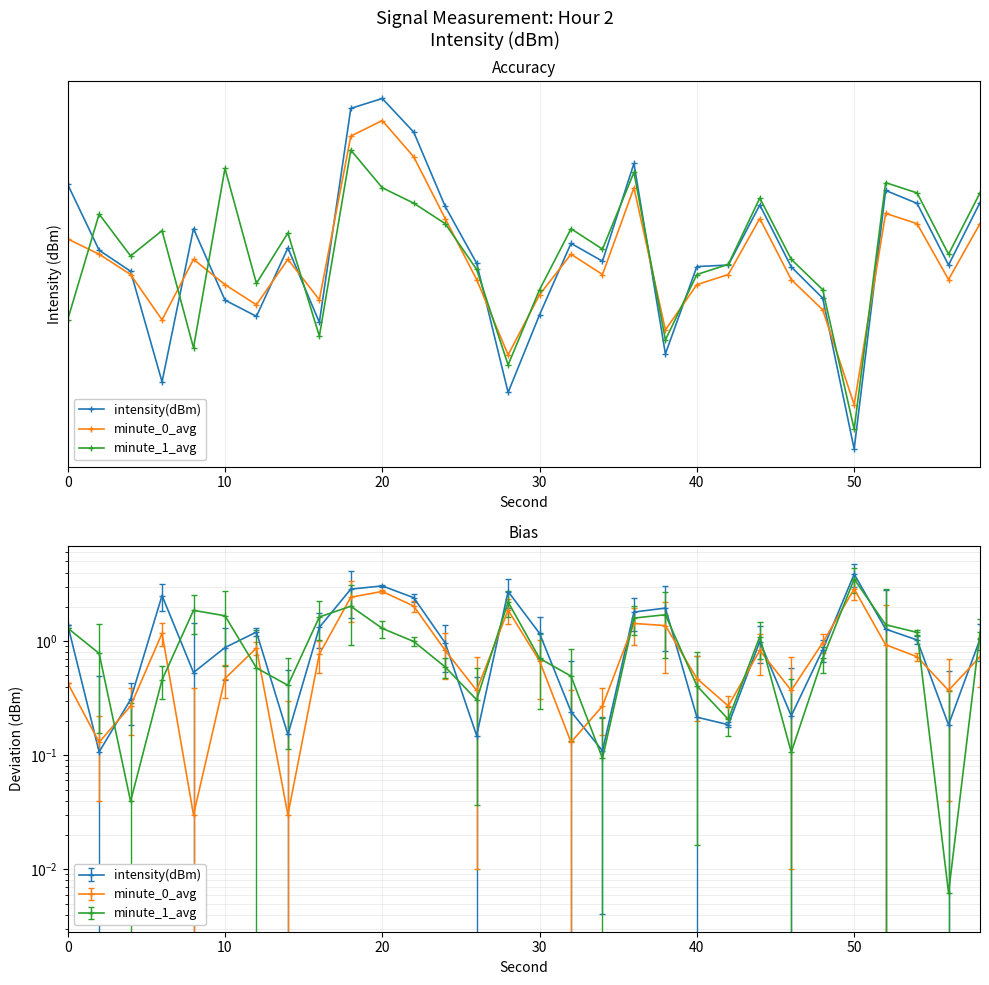

What is the total value across all series at 10?

-332.2